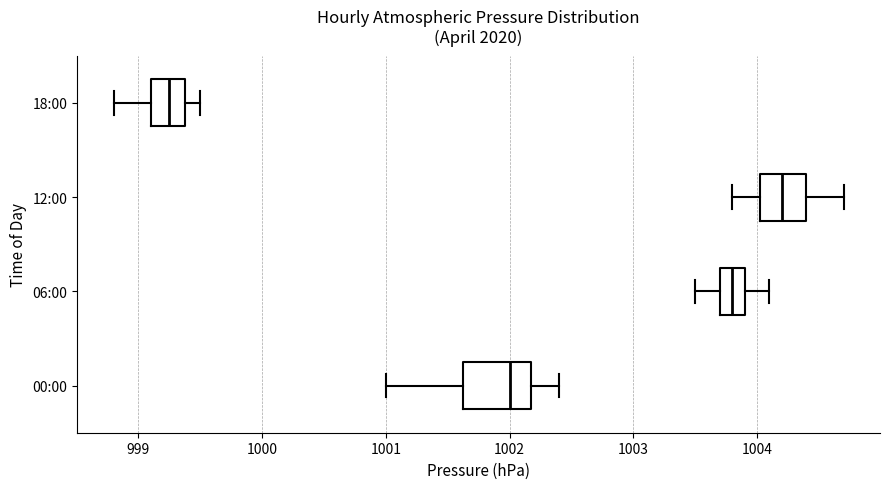

Where is the right edge of the box for 06:00 on the x-axis? The values are not printed on the chart, so give them approximately, as read against the axis.

1003.9